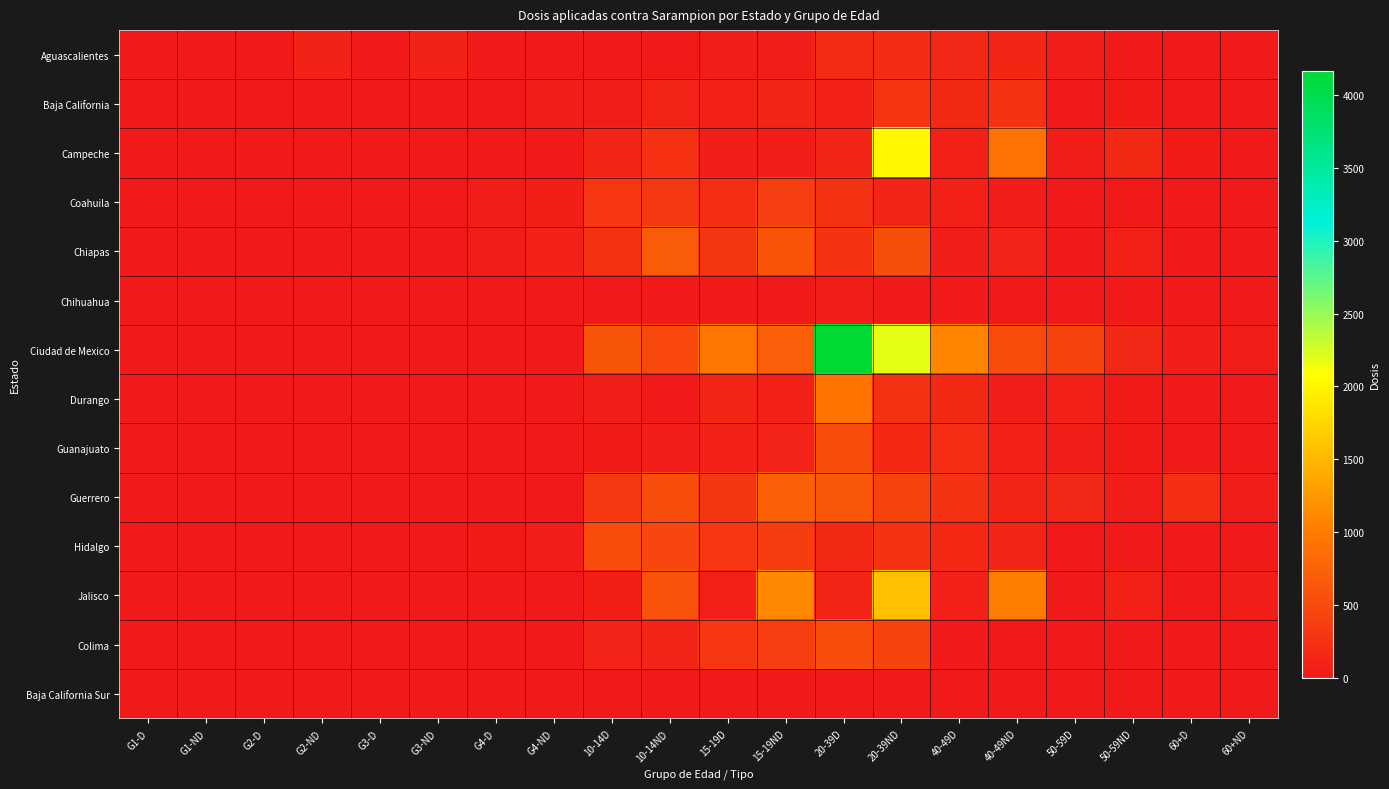

At how many categories does at least one series exceed 2737?

1